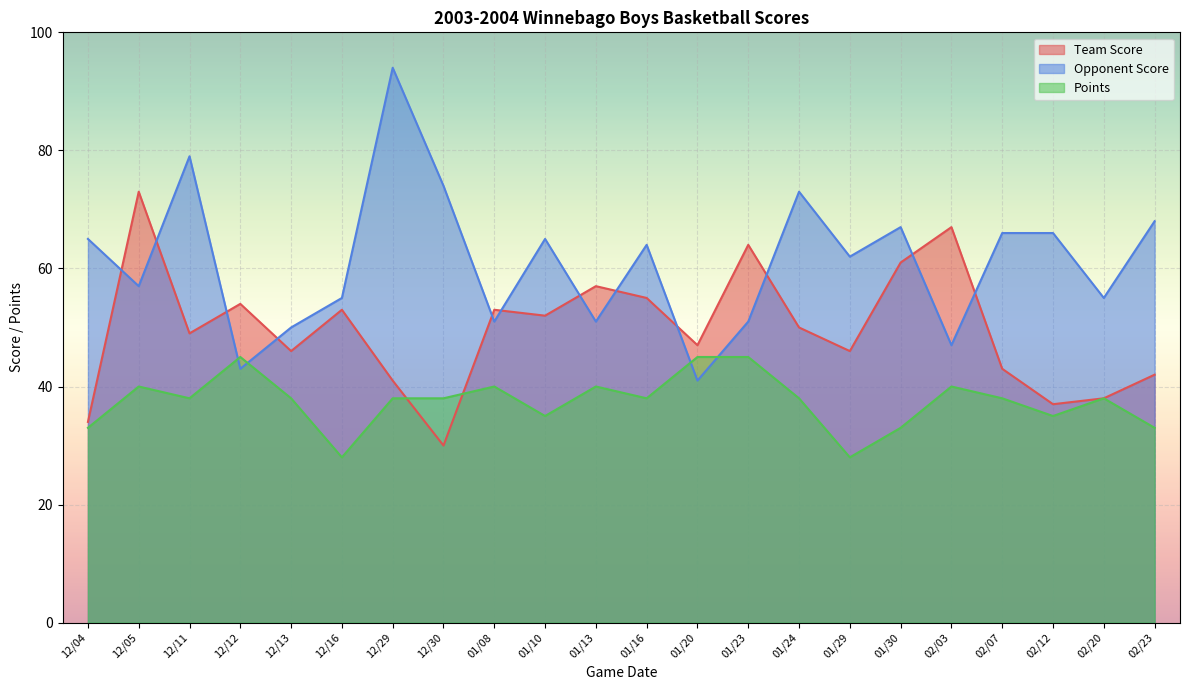

Which series ends up on top after the final intersection of Points and Team Score?

Team Score